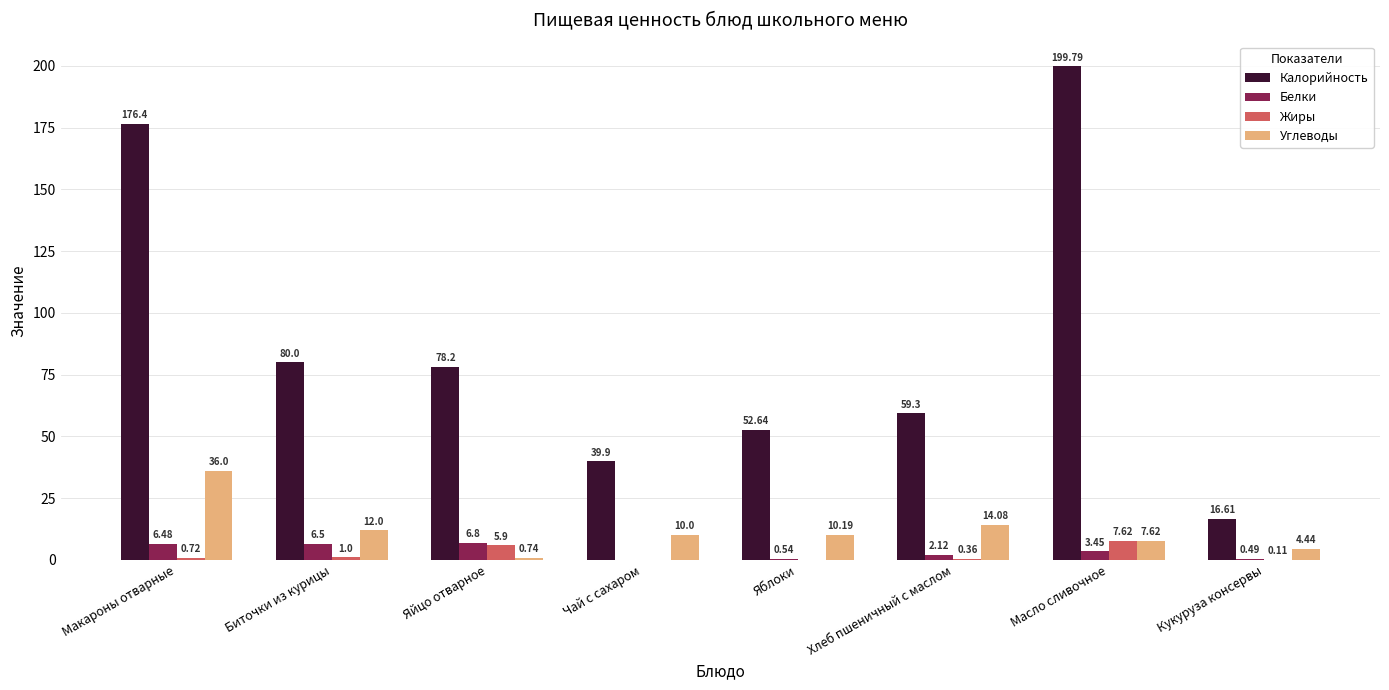

At which label does Жиры reach its peak?

Масло сливочное